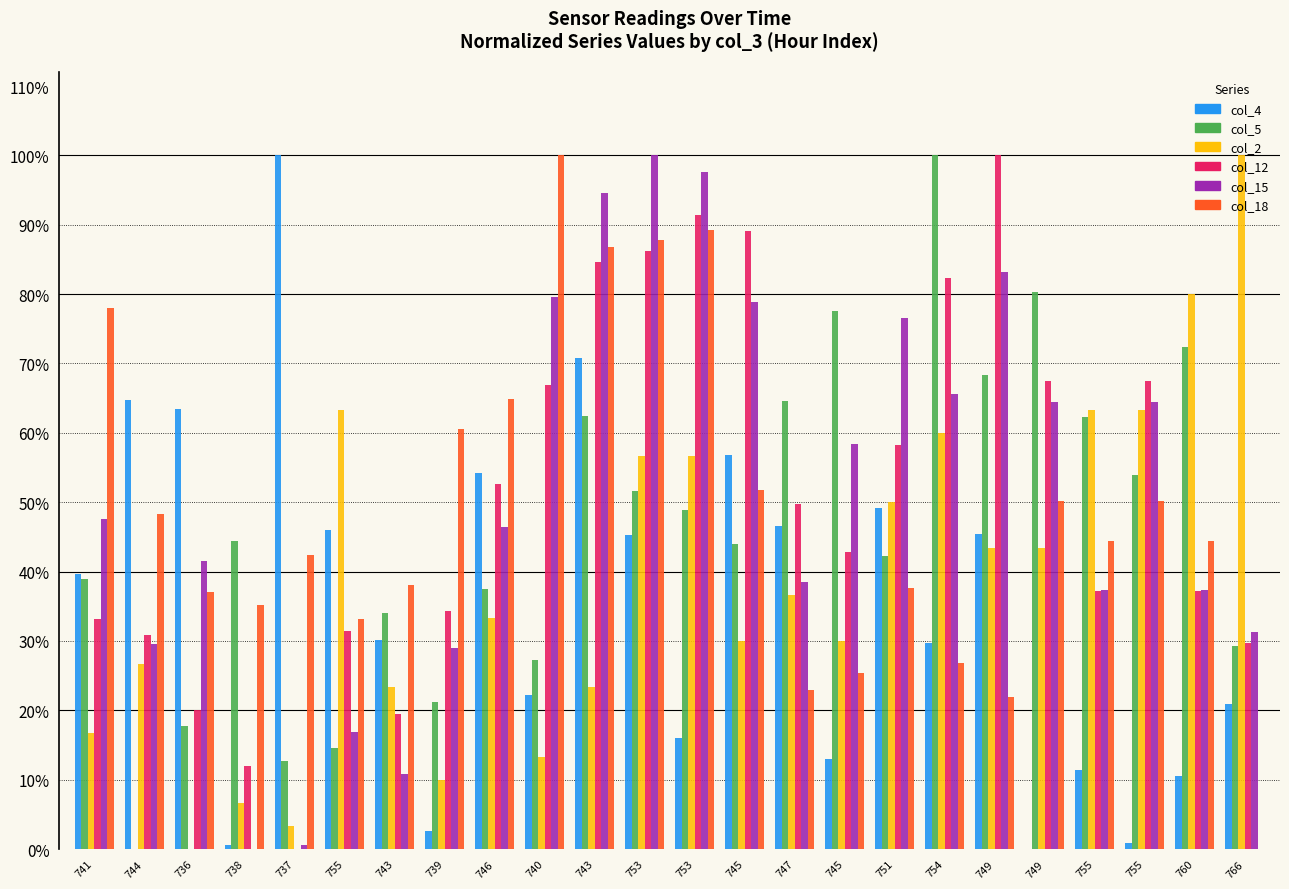

What are all the series names shown in the legend?

col_4, col_5, col_2, col_12, col_15, col_18